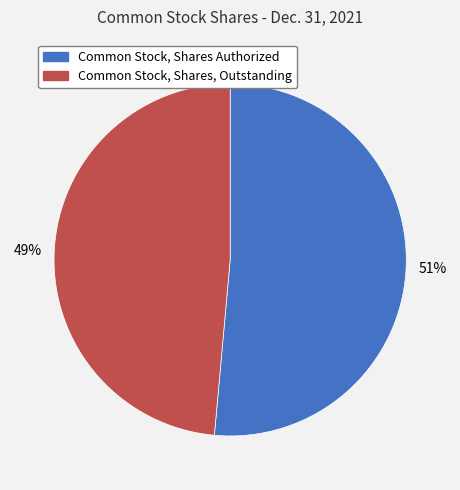

Combined, do Common Stock, Shares, Outstanding and Common Stock, Shares Authorized account for over 50%?

Yes